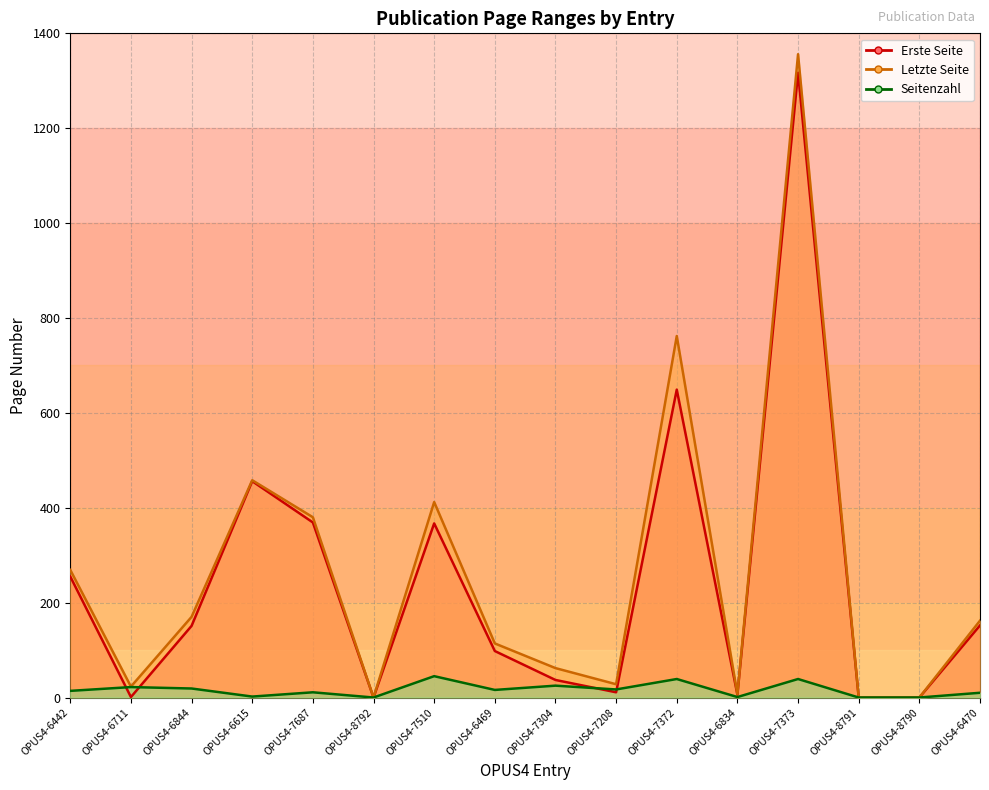

What are all the series names shown in the legend?

Erste Seite, Letzte Seite, Seitenzahl